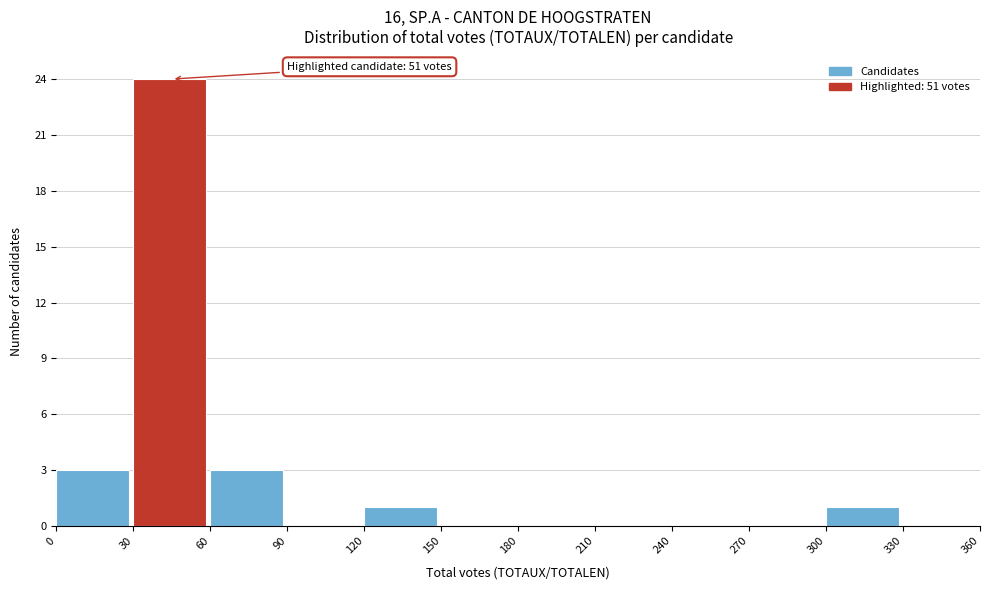

Over which range of the x-axis is the bar tallest?

30 to 60